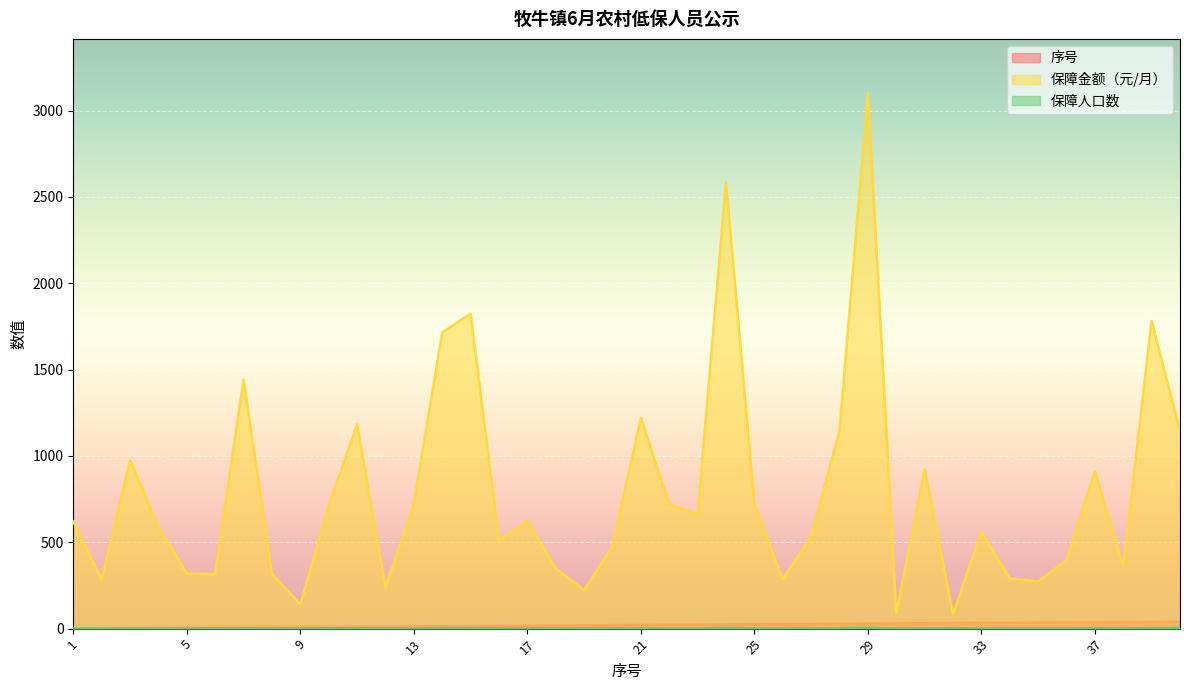

Reading left to right, what are all the values shown in this chart?

序号: 1=1	2=2	3=3	4=4	5=5	6=6	7=7	8=8	9=9	10=10	11=11	12=12	13=13	14=14	15=15	16=16	17=17	18=18	19=19	20=20	21=21	22=22	23=23	24=24	25=25	26=26	27=27	28=28	29=29	30=30	31=31	32=32	33=33	34=34	35=35	36=36	37=37	38=38	39=39	40=40
保障金额（元/月）: 1=621	2=284	3=975	4=590	5=320	6=315	7=1442	8=318	9=140	10=711	11=1182	12=238	13=721	14=1715	15=1824	16=511	17=624	18=349	19=223	20=478	21=1220	22=721	23=661	24=2584	25=724	26=286	27=534	28=1144	29=3105	30=87	31=922	32=85	33=559	34=290	35=274	36=396	37=911	38=361	39=1782	40=1144
保障人口数: 1=1	2=1	3=2	4=1	5=1	6=1	7=2	8=1	9=1	10=3	11=2	12=2	13=1	14=3	15=3	16=2	17=1	18=2	19=1	20=1	21=2	22=1	23=1	24=4	25=2	26=1	27=1	28=4	29=6	30=1	31=2	32=3	33=1	34=1	35=1	36=1	37=3	38=1	39=3	40=4